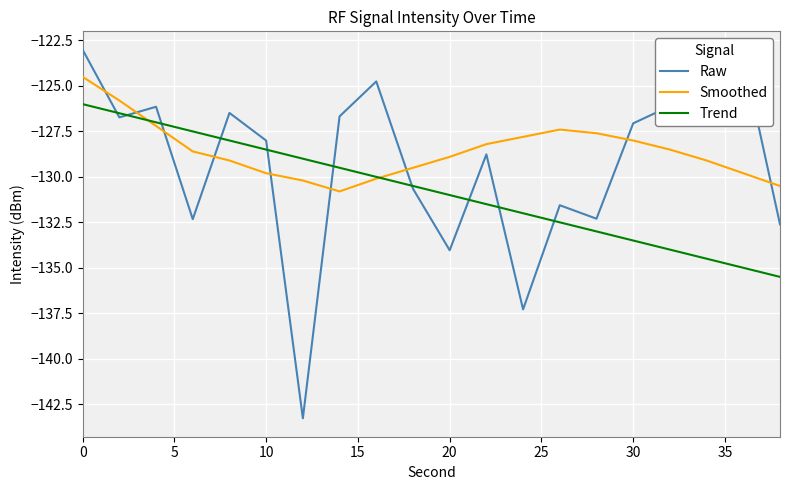

List the series in order of their peak value, highest first.

Raw, Smoothed, Trend